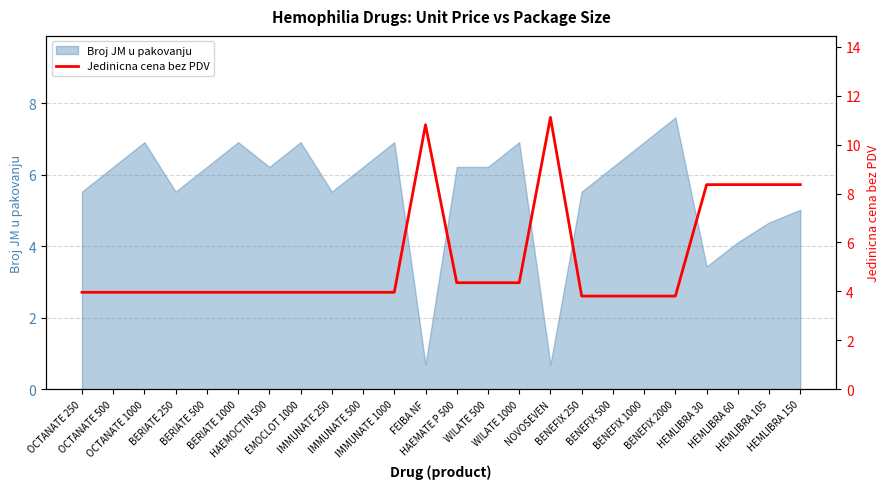

What is the sum of all values?

127.2